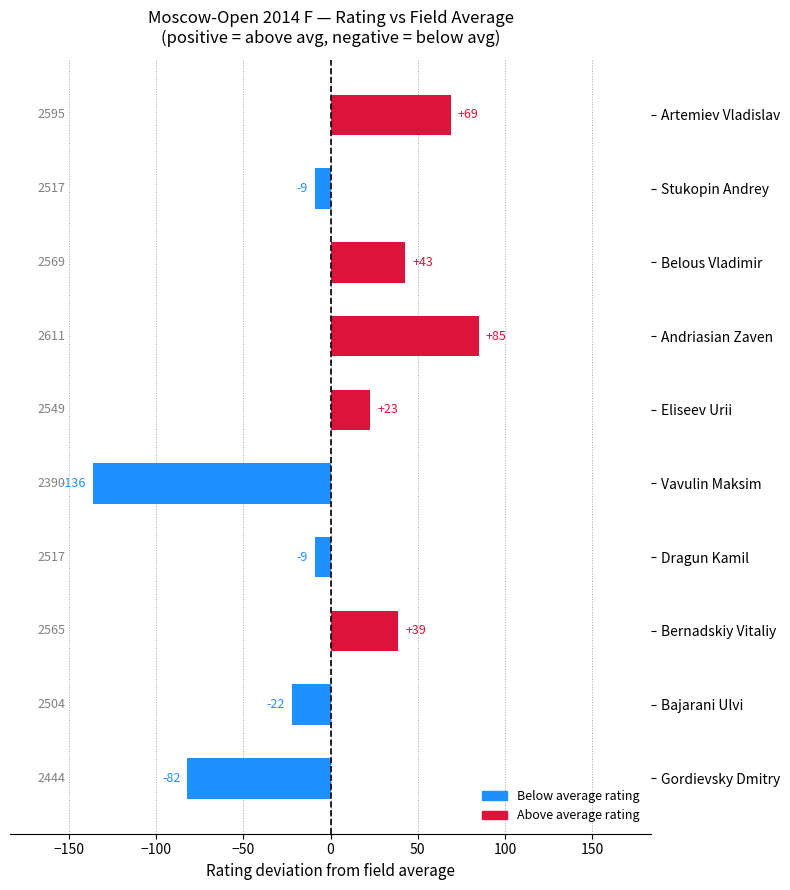

How many bars are there in total?

10